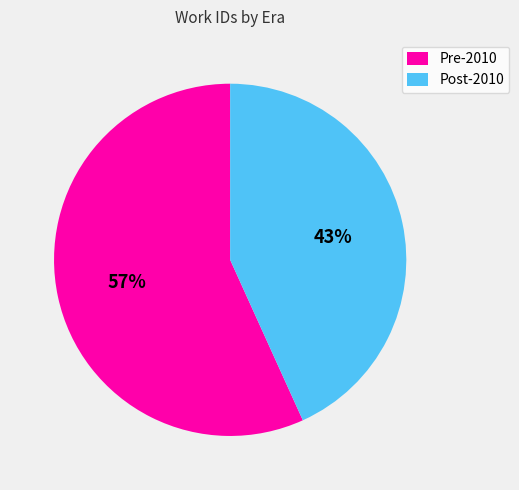

True or false: Pre-2010 accounts for 62% of the total.

False